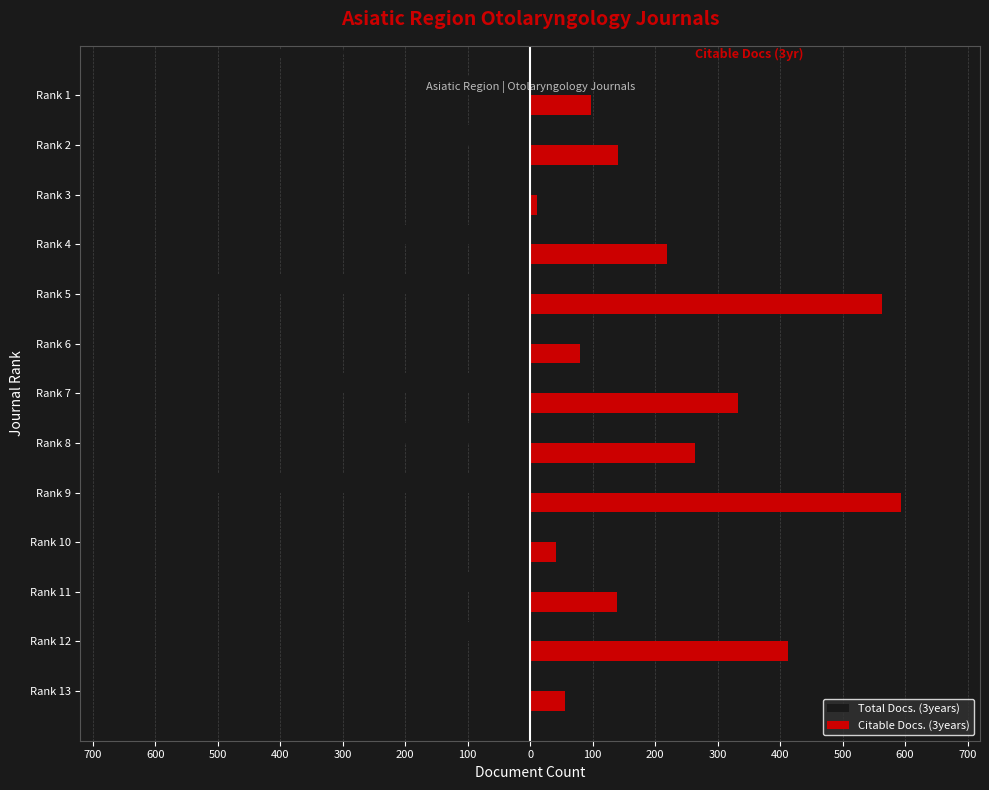

Reading left to right, extract all data points from this chart.

Total Docs. (3years): -76	-122	-139	-41	-594	-282	-343	-90	-563	-219	-11	-140	-103
Citable Docs. (3years): 55	413	139	41	594	264	332	80	563	219	11	140	98